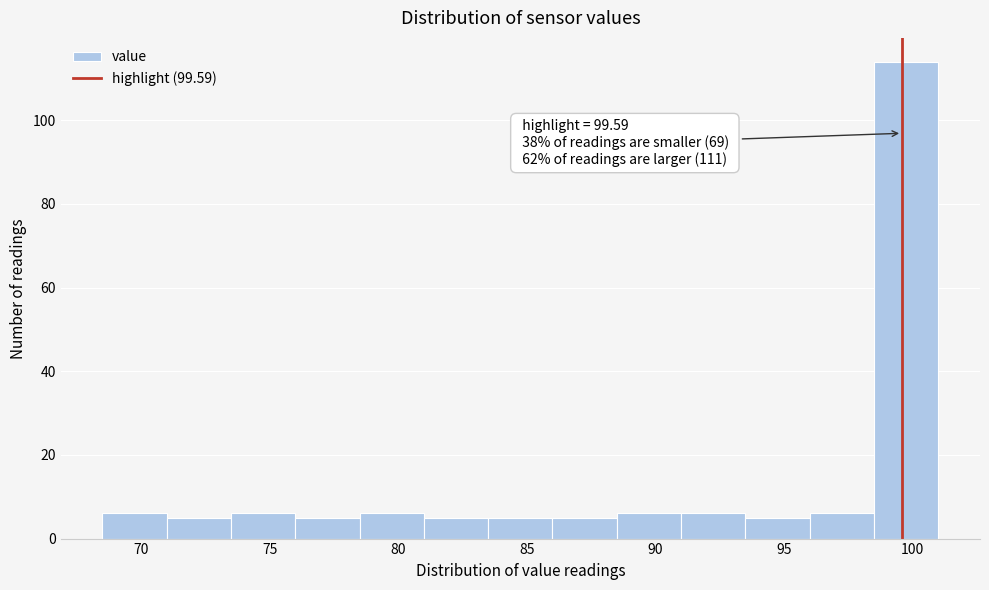

Which range on the x-axis has the tallest bar?

98.5 to 101.0